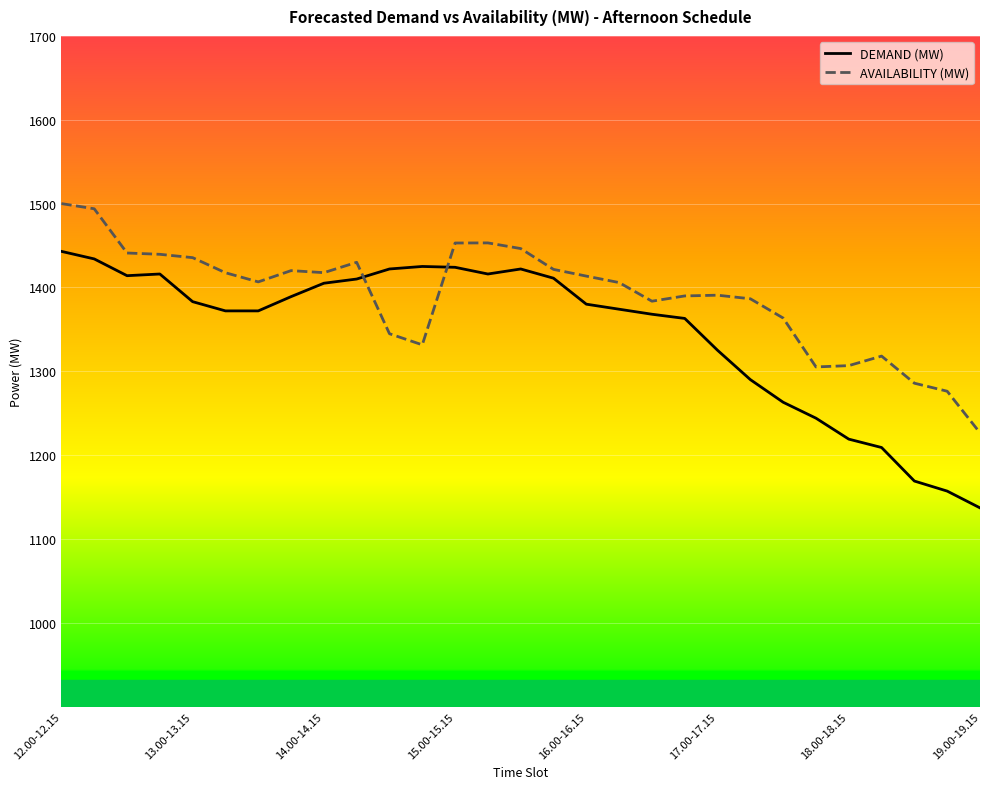

Is this an area chart (filled region under the line)?

No